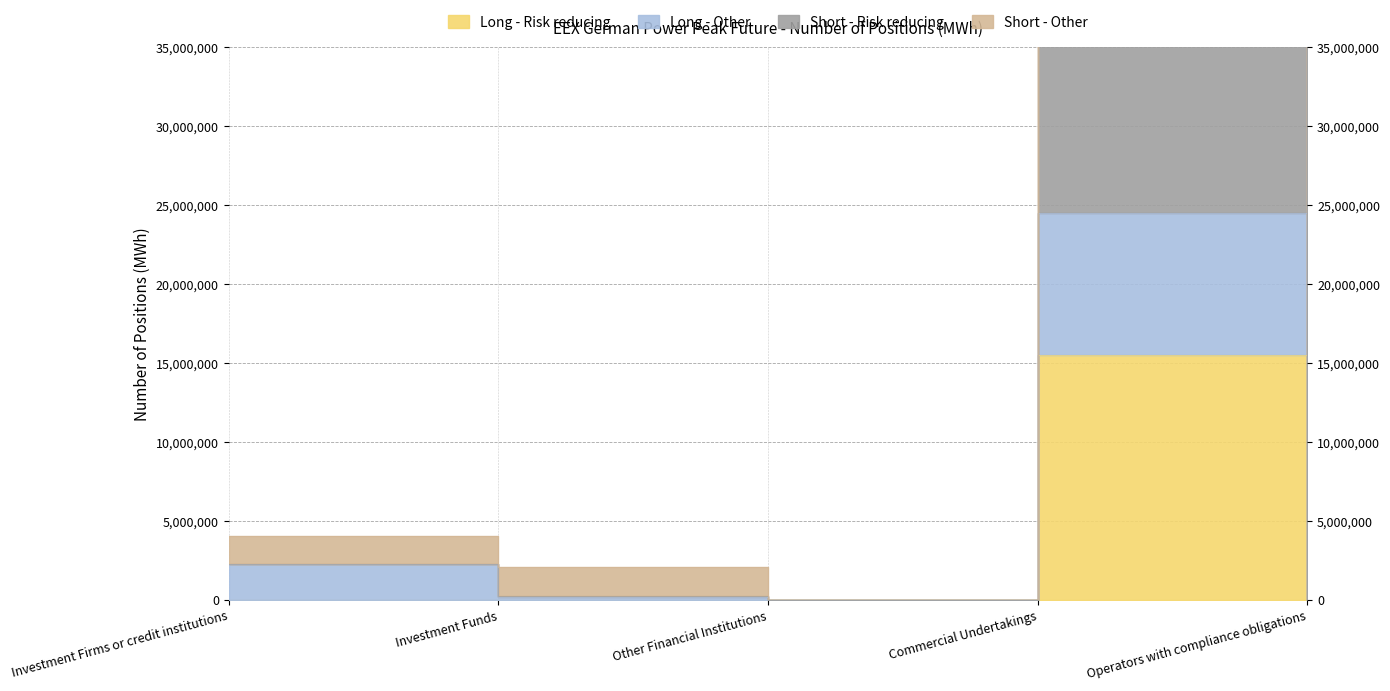

Rank the series by their average value, from lowest to highest.

Long - Risk reducing, Long - Other, Short - Risk reducing, Short - Other